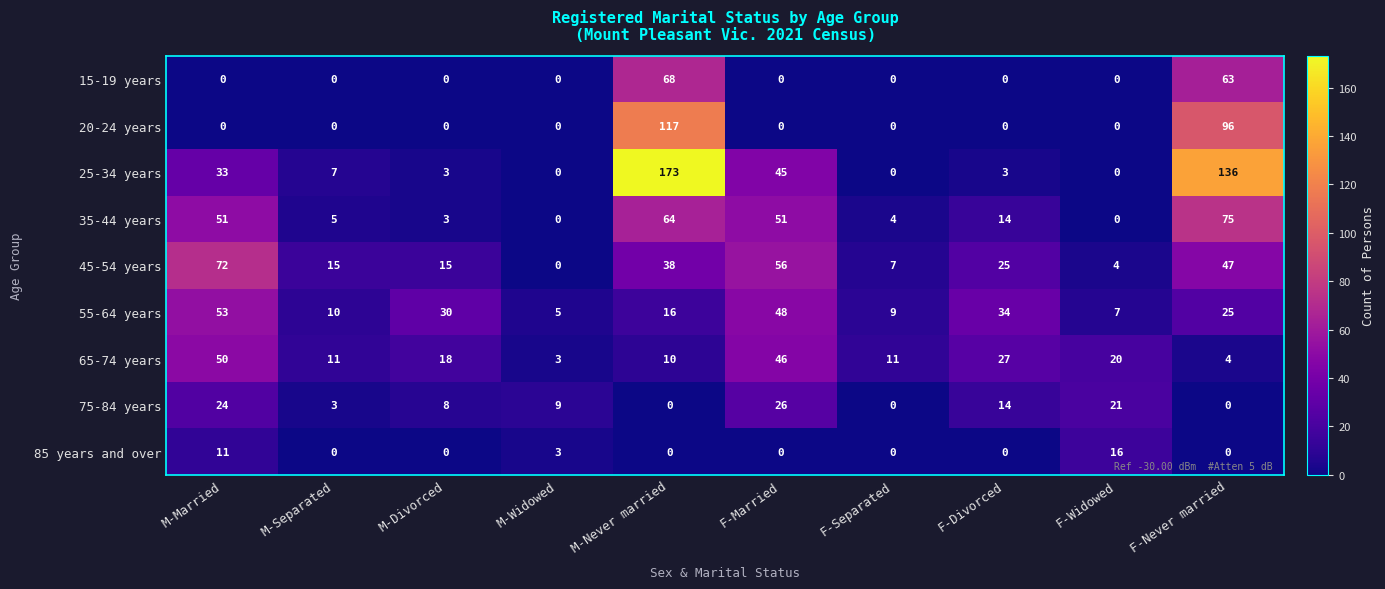

List the series in order of their peak value, highest first.

25-34 years, 20-24 years, 35-44 years, 45-54 years, 15-19 years, 55-64 years, 65-74 years, 75-84 years, 85 years and over